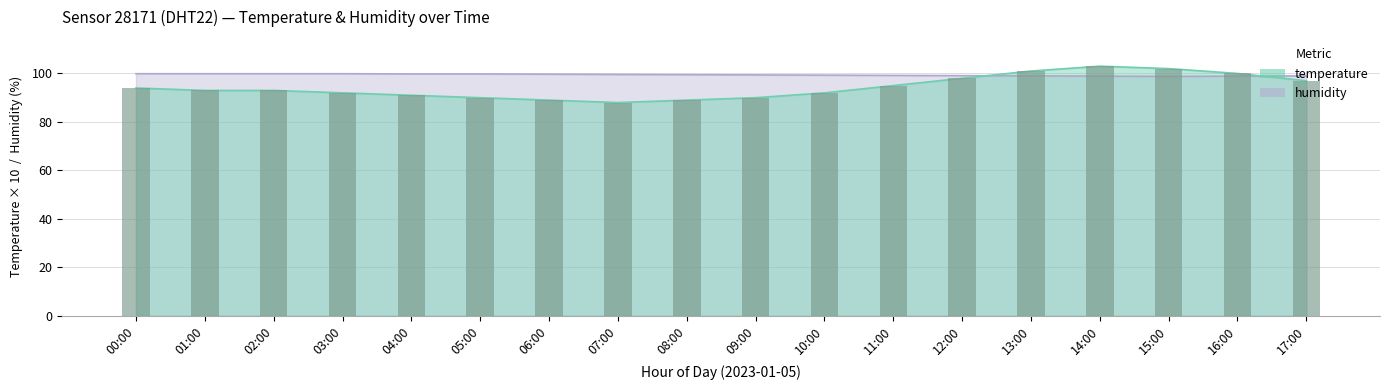

Between 13:00 and 12:00, which is larger?

13:00